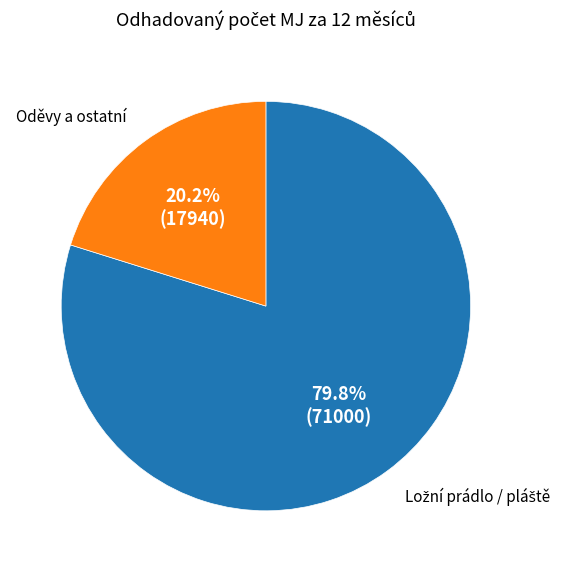

To the nearest percent, what is the average slice percentage?

50%